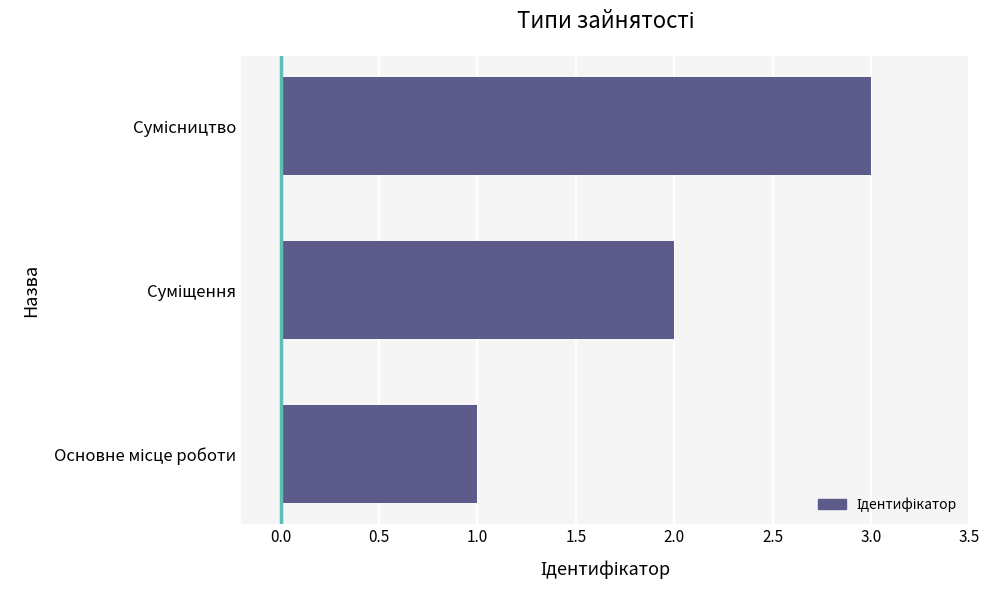

What is the maximum value shown in the chart?

3